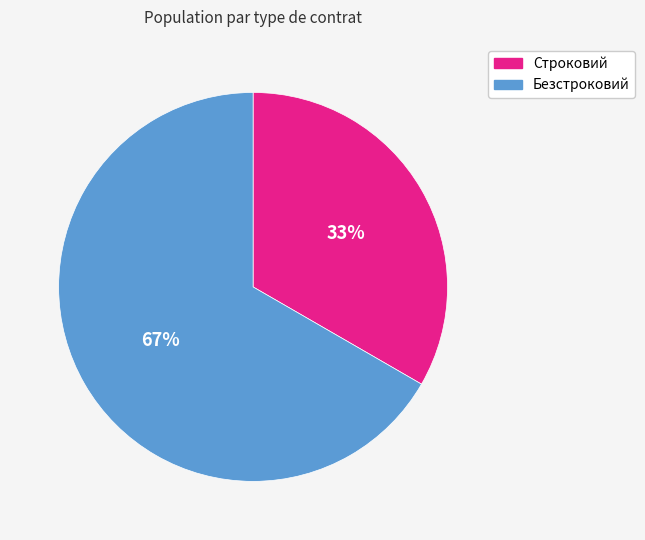

Approximately how many times larger is the value at Безстроковий compared to Строковий?

2.0